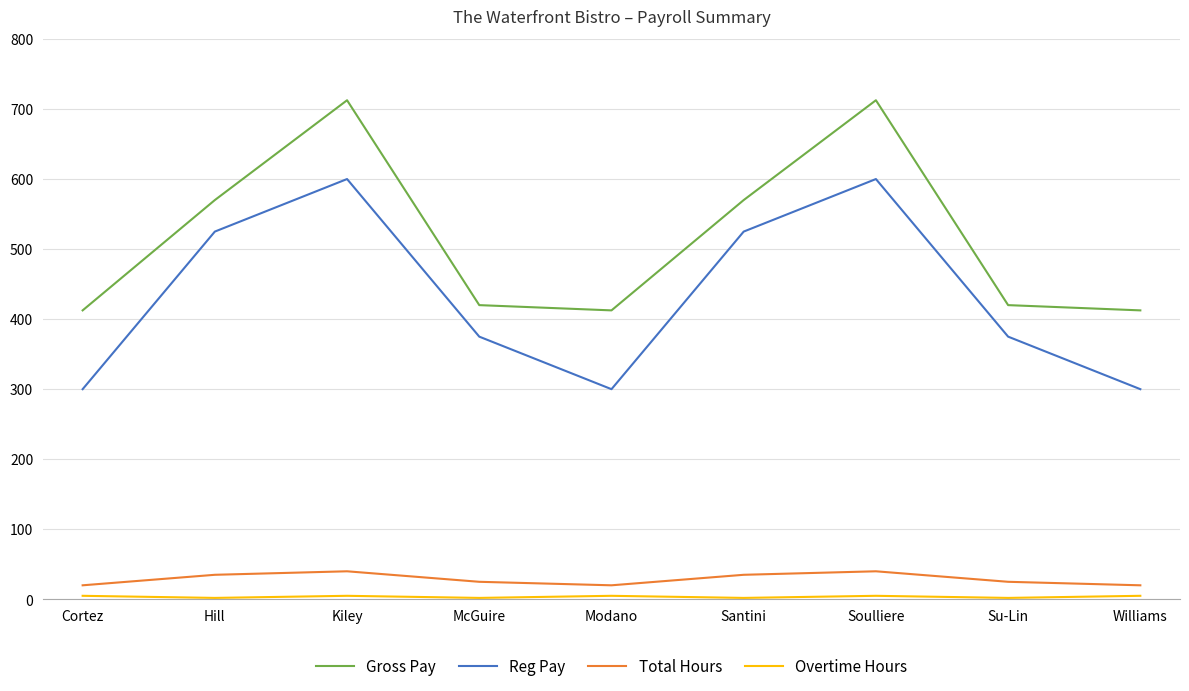

What is the difference between the maximum and minimum values in the Gross Pay series?

300.0